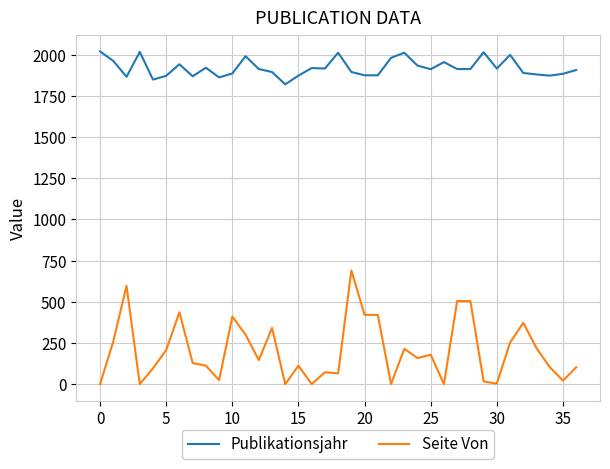

What is the highest value of the Seite Von series?

691